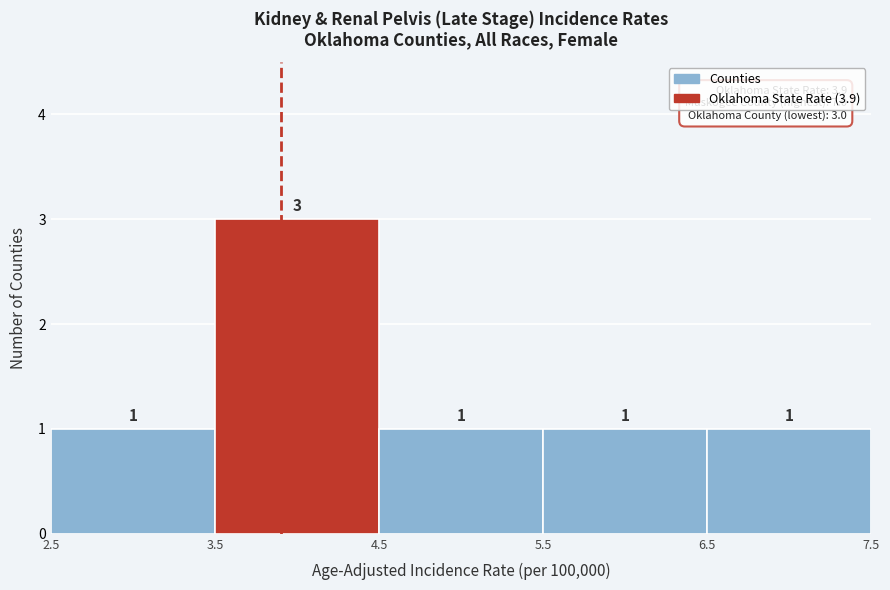

Which range on the x-axis has the tallest bar?

3.5 to 4.5